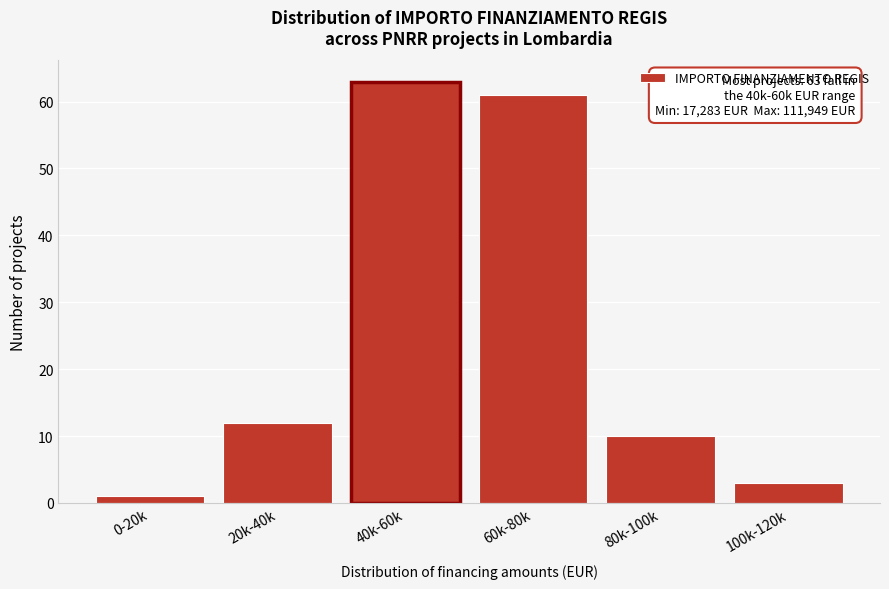

Reading left to right, what are all the values shown in this chart?

0-20k=1	20k-40k=12	40k-60k=63	60k-80k=61	80k-100k=10	100k-120k=3